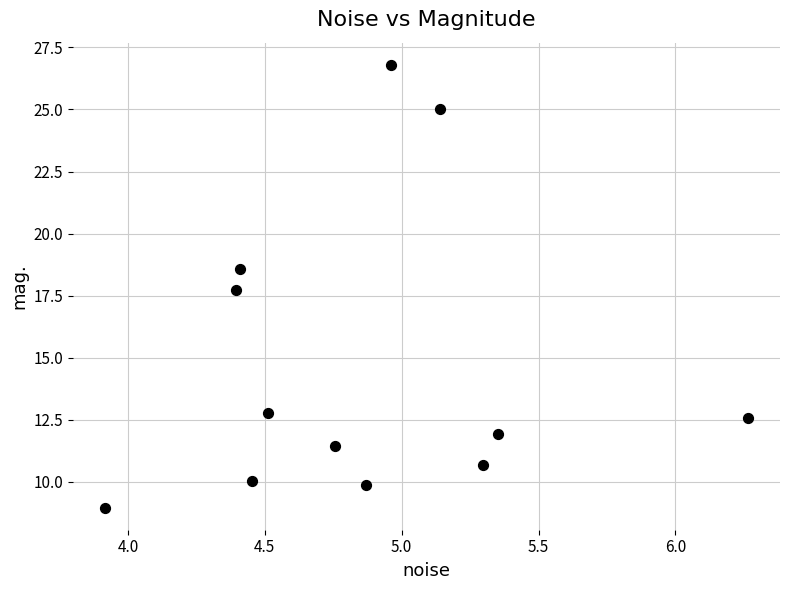

What Y value in the scatter plot is closest to 17?

17.7